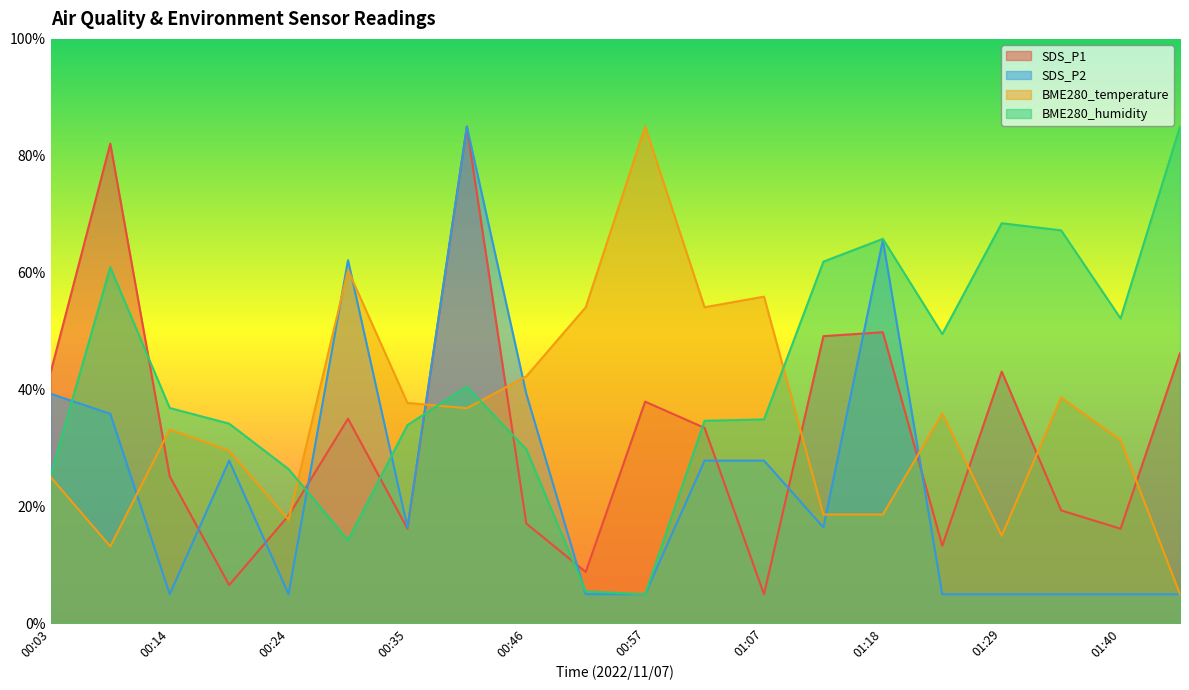

At which label does SDS_P1 first exceed 33?

00:03